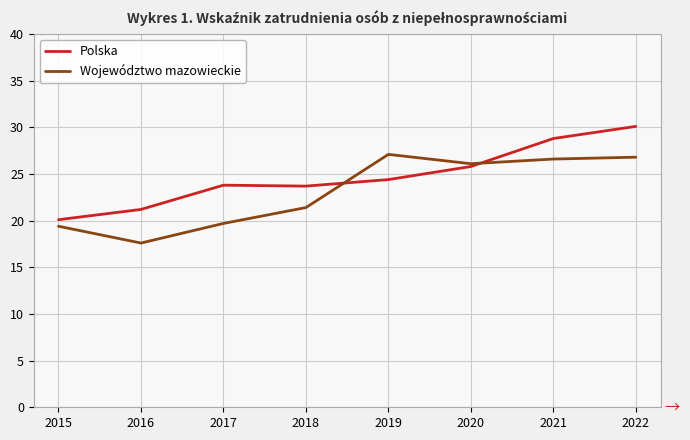

What is the average value of the Polska series?

24.7